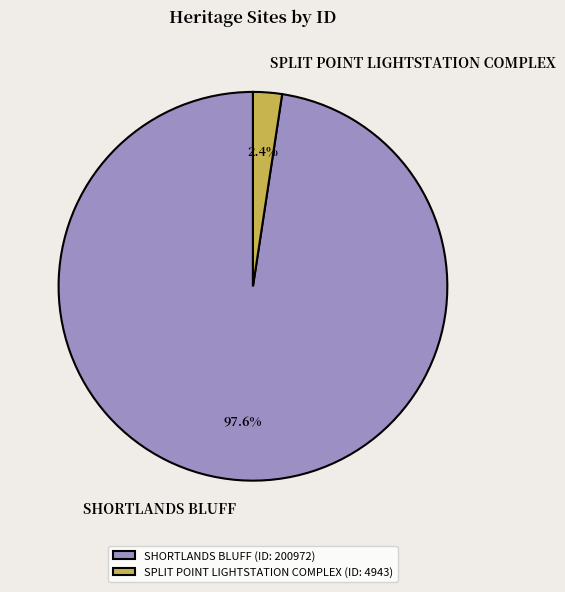

What percentage is the SPLIT POINT LIGHTSTATION COMPLEX slice, to the nearest percent?

2%